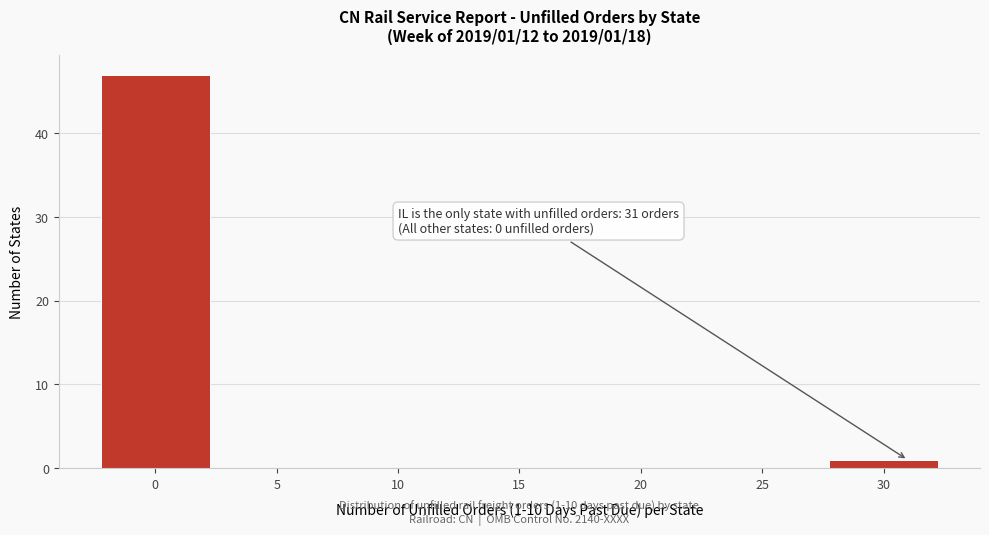

Reading left to right, what are all the values shown in this chart?

0=47	5=0	10=0	15=0	20=0	25=0	30=1